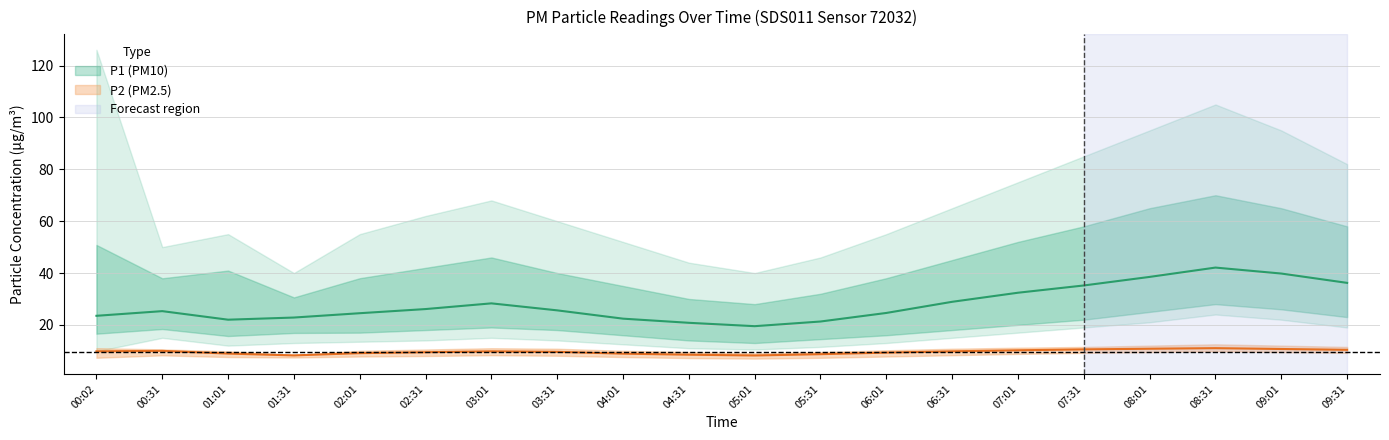

What is the sum of the P2 values at 01:01 and 02:31?

18.4